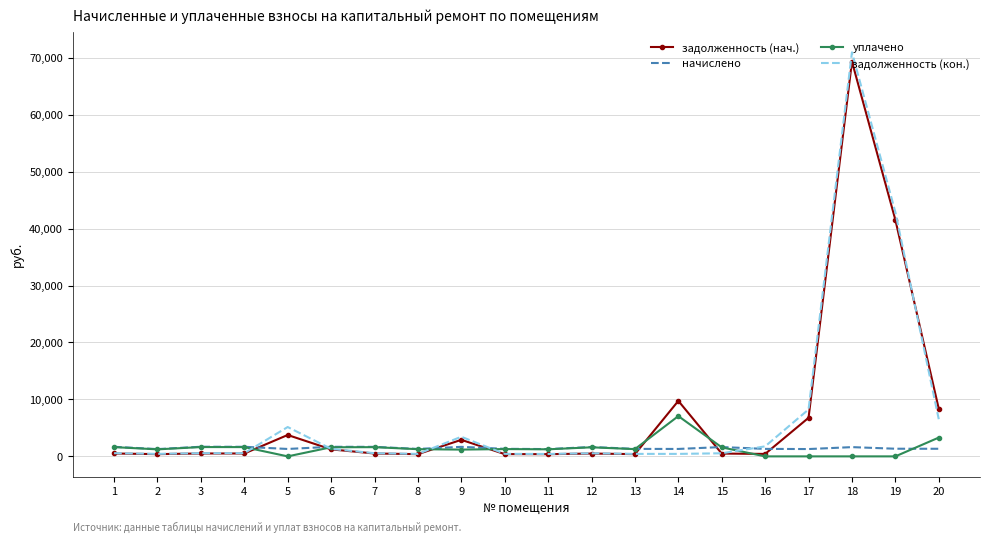

The value of начислено at 1 is 1681.3. True or false?

True